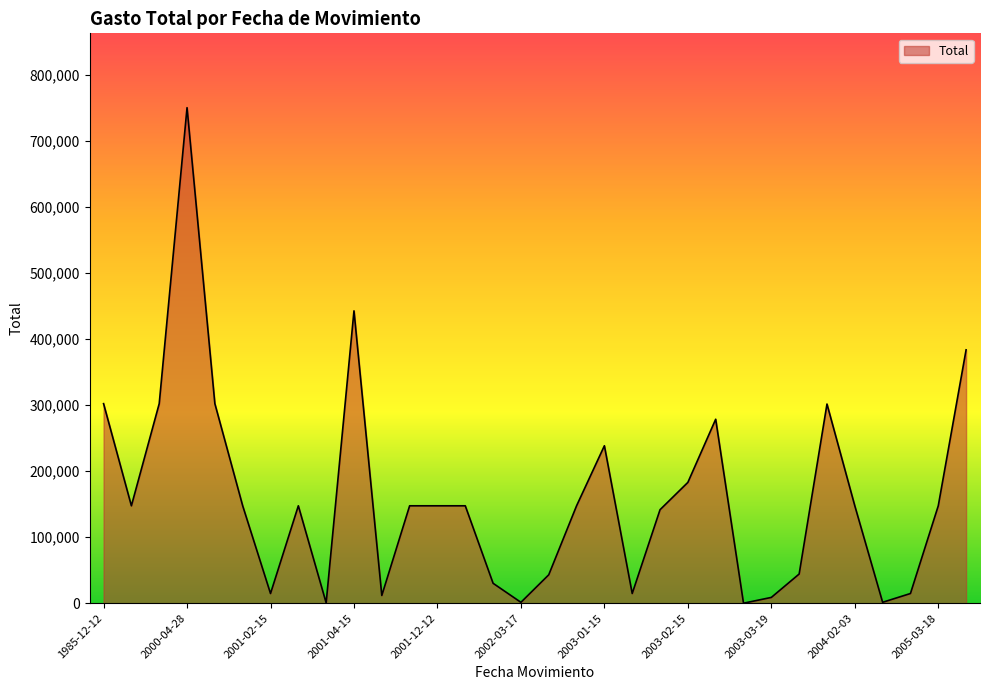

What is the maximum value shown in the chart?

750000.0